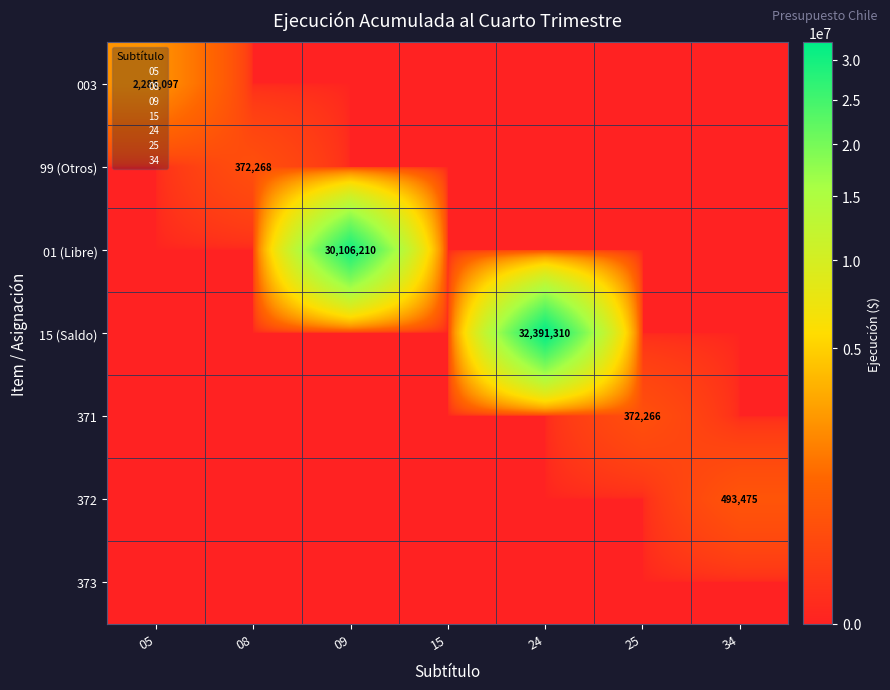

What is the maximum value for 372?

493475